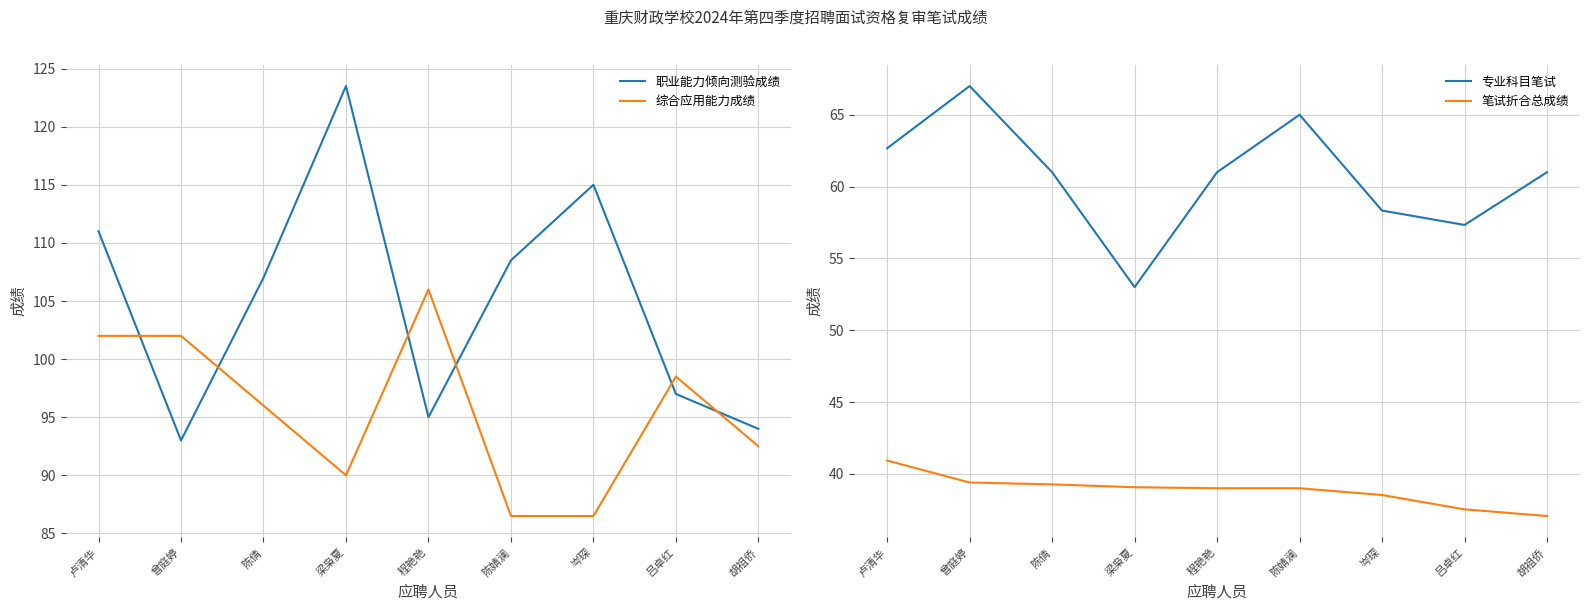

Reading right to left, list all the values displayed in this chart.

职业能力倾向测验成绩: 胡祖侨=94.0	吕卓红=97.0	岑琛=115.0	陈婧澜=108.5	程艳艳=95.0	梁枭夏=123.5	陈倩=107.0	曾庭婷=93.0	卢清华=111.0
综合应用能力成绩: 胡祖侨=92.5	吕卓红=98.5	岑琛=86.5	陈婧澜=86.5	程艳艳=106.0	梁枭夏=90.0	陈倩=96.0	曾庭婷=102.0	卢清华=102.0
专业科目笔试: 胡祖侨=61.0	吕卓红=57.3	岑琛=58.3	陈婧澜=65.0	程艳艳=61.0	梁枭夏=53.0	陈倩=61.0	曾庭婷=67.0	卢清华=62.7
笔试折合总成绩: 胡祖侨=37.1	吕卓红=37.5	岑琛=38.5	陈婧澜=39.0	程艳艳=39.0	梁枭夏=39.1	陈倩=39.3	曾庭婷=39.4	卢清华=40.9